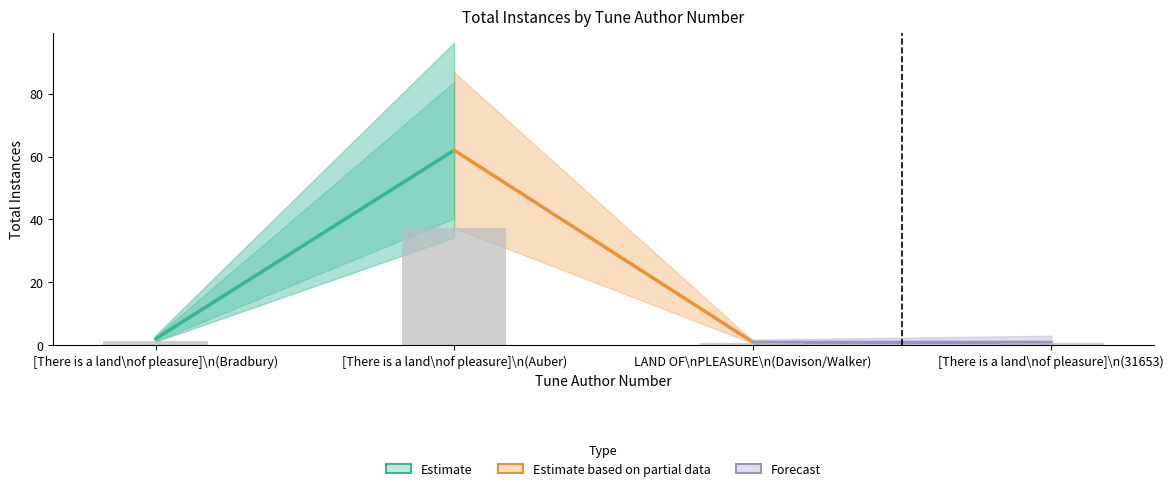

Is it true that the value at [There is a land\nof pleasure]\n(Auber) is 37.2?

True